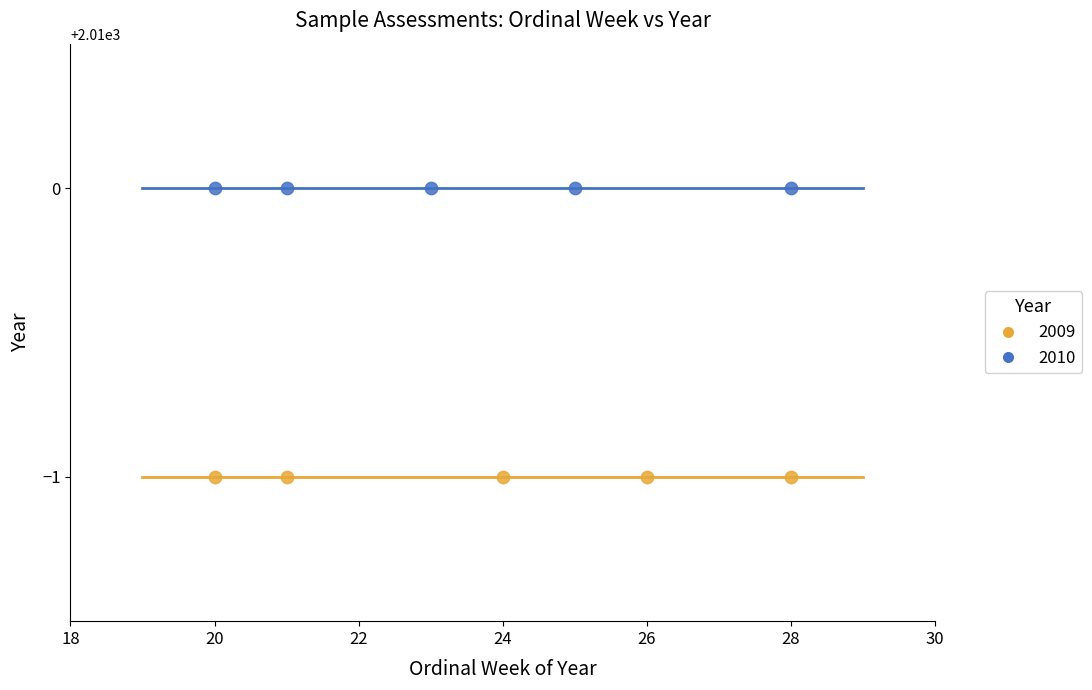

Which series contains the lowest Y value?

2009